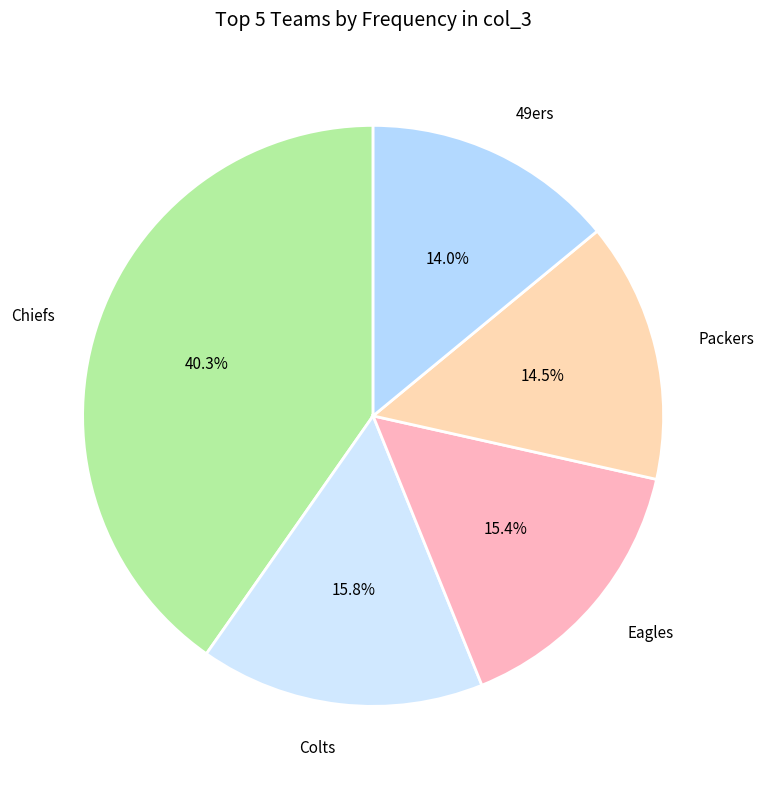

What is the ratio of the value at Eagles to the value at 49ers?

1.1